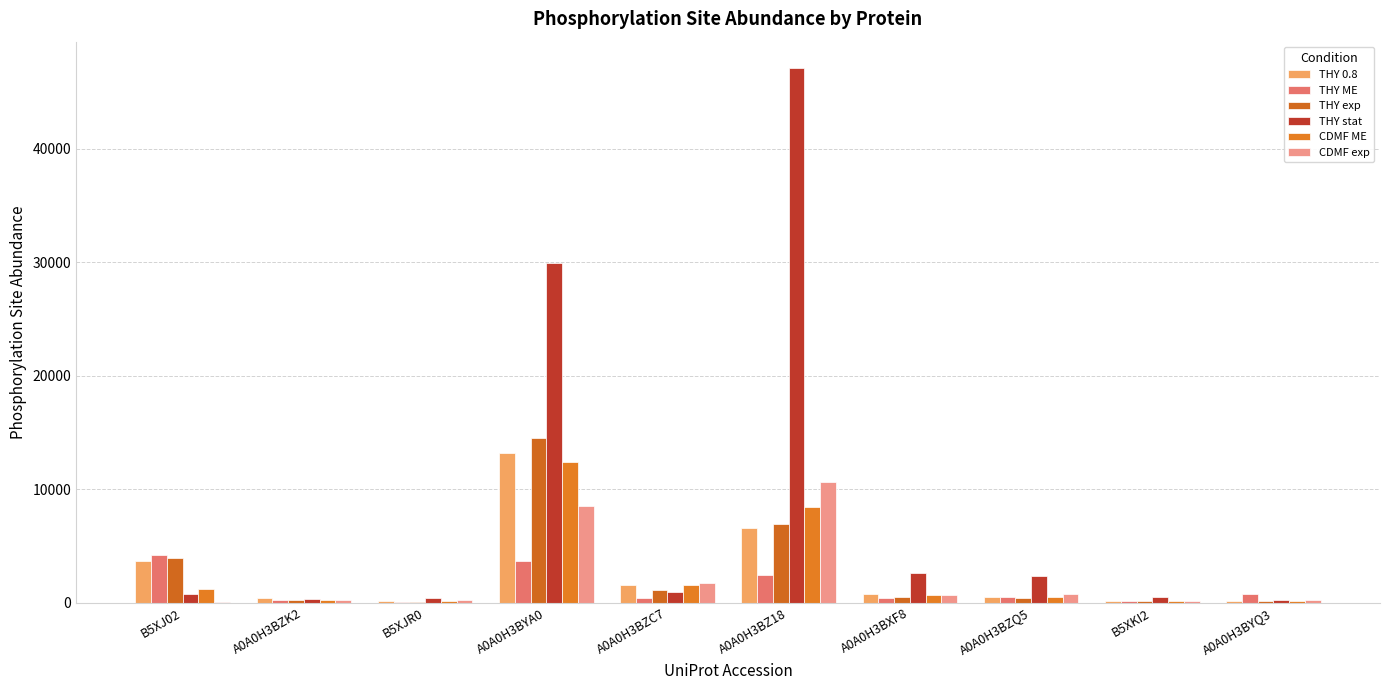

Reading right to left, transcribe all the data shown in this chart.

THY 0.8: A0A0H3BYQ3=168.0	B5XKI2=116.0	A0A0H3BZQ5=508.4	A0A0H3BXF8=753.7	A0A0H3BZ18=6585.0	A0A0H3BZC7=1589.0	A0A0H3BYA0=13202.8	B5XJR0=160.4	A0A0H3BZK2=396.2	B5XJ02=3658.9
THY ME: A0A0H3BYQ3=795.7	B5XKI2=115.7	A0A0H3BZQ5=516.5	A0A0H3BXF8=450.0	A0A0H3BZ18=2409.5	A0A0H3BZC7=419.5	A0A0H3BYA0=3643.5	B5XJR0=56.4	A0A0H3BZK2=215.2	B5XJ02=4212.9
THY exp: A0A0H3BYQ3=114.5	B5XKI2=112.4	A0A0H3BZQ5=373.9	A0A0H3BXF8=523.7	A0A0H3BZ18=6893.7	A0A0H3BZC7=1151.0	A0A0H3BYA0=14518.8	B5XJR0=50.9	A0A0H3BZK2=249.9	B5XJ02=3929.3
THY stat: A0A0H3BYQ3=196.6	B5XKI2=457.1	A0A0H3BZQ5=2382.2	A0A0H3BXF8=2610.2	A0A0H3BZ18=47064.5	A0A0H3BZC7=929.0	A0A0H3BYA0=29920.0	B5XJR0=441.8	A0A0H3BZK2=293.6	B5XJ02=787.7
CDMF ME: A0A0H3BYQ3=178.3	B5XKI2=139.5	A0A0H3BZQ5=485.7	A0A0H3BXF8=663.0	A0A0H3BZ18=8447.8	A0A0H3BZC7=1513.7	A0A0H3BYA0=12425.6	B5XJR0=130.5	A0A0H3BZK2=247.9	B5XJ02=1228.9
CDMF exp: A0A0H3BYQ3=198.0	B5XKI2=131.8	A0A0H3BZQ5=749.8	A0A0H3BXF8=662.2	A0A0H3BZ18=10591.0	A0A0H3BZC7=1716.0	A0A0H3BYA0=8517.0	B5XJR0=191.3	A0A0H3BZK2=214.0	B5XJ02=19.8